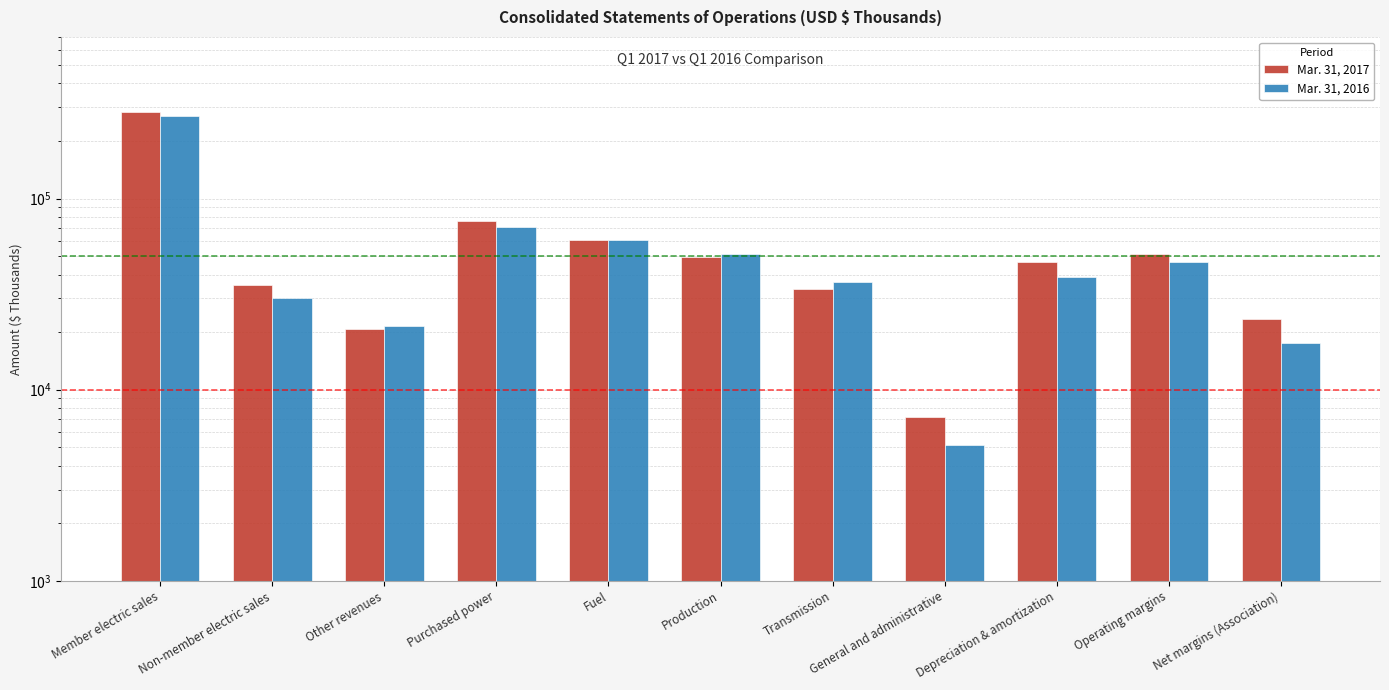

At how many categories does at least one series exceed 245302?

1